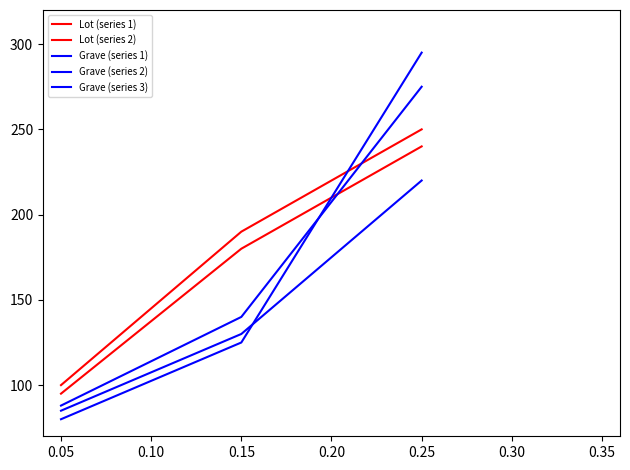

How many lines are shown in the chart?

5